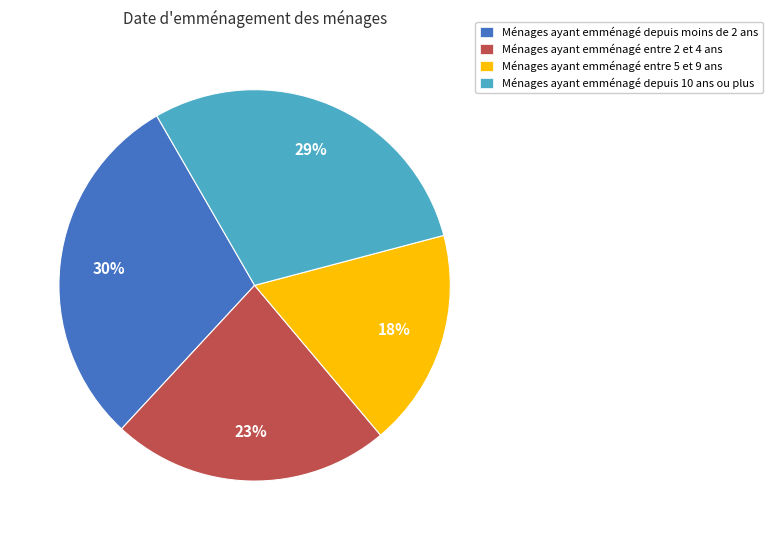

What is the largest slice in the pie chart?

Ménages ayant emménagé depuis moins de 2 ans